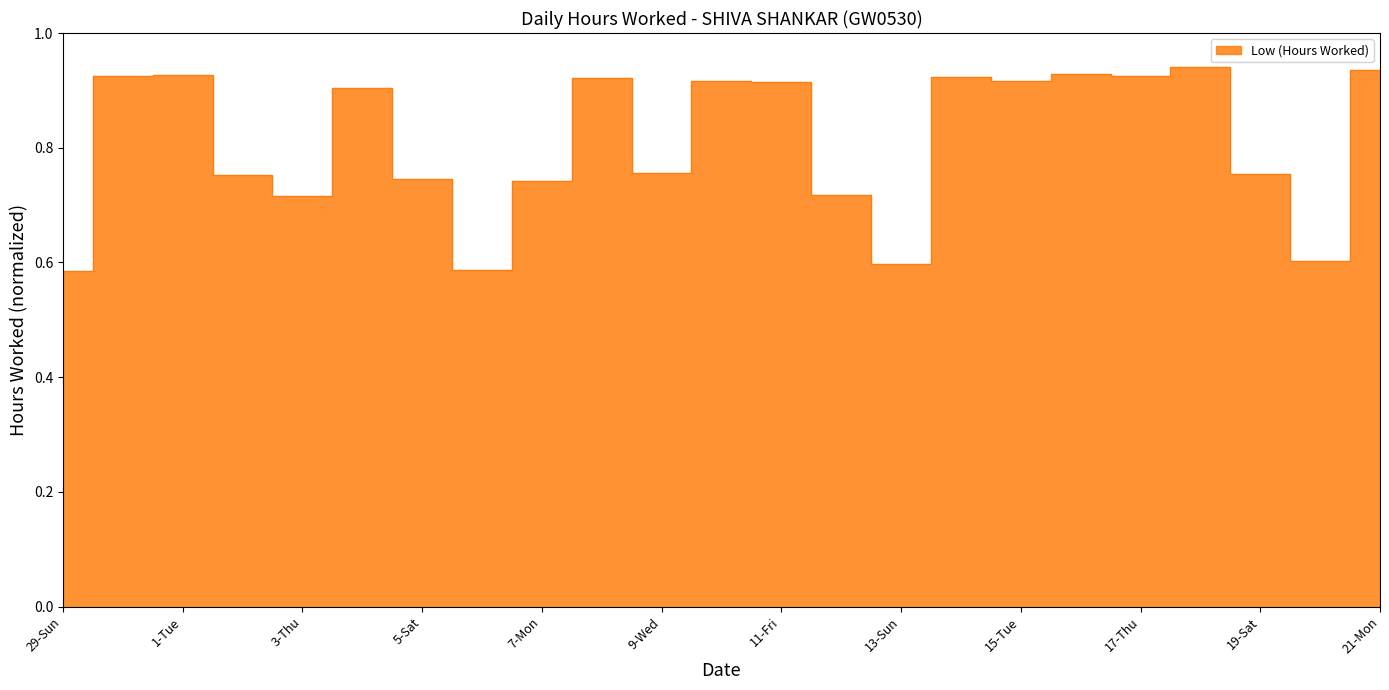

Where is the first local minimum?

3-Thu